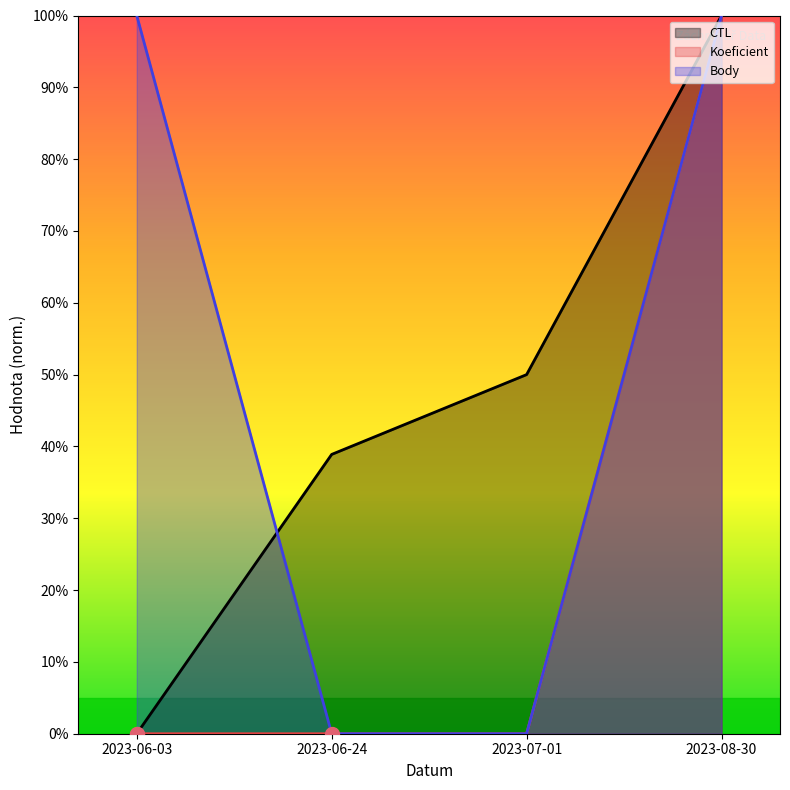

Reading left to right, what are all the values shown in this chart?

CTL: 2023-06-03=0.0	2023-06-24=38.9	2023-07-01=50.0	2023-08-30=100.0
Koeficient: 2023-06-03=0.0	2023-06-24=0.0	2023-07-01=0.0	2023-08-30=100.0
Body: 2023-06-03=100.0	2023-06-24=0.0	2023-07-01=0.0	2023-08-30=100.0